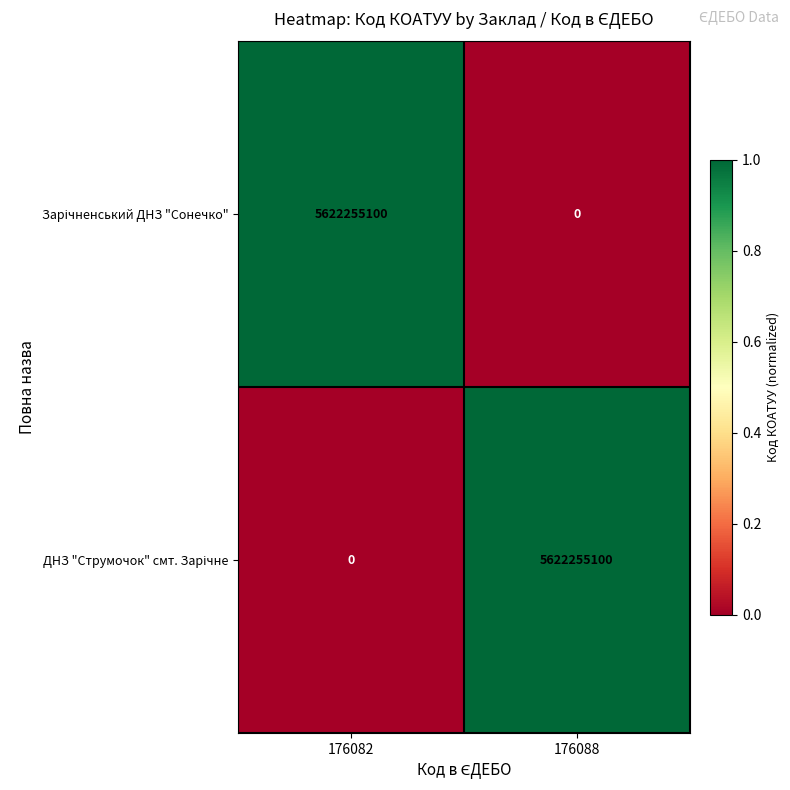

What is the total value across all series at 176082?

5622255100